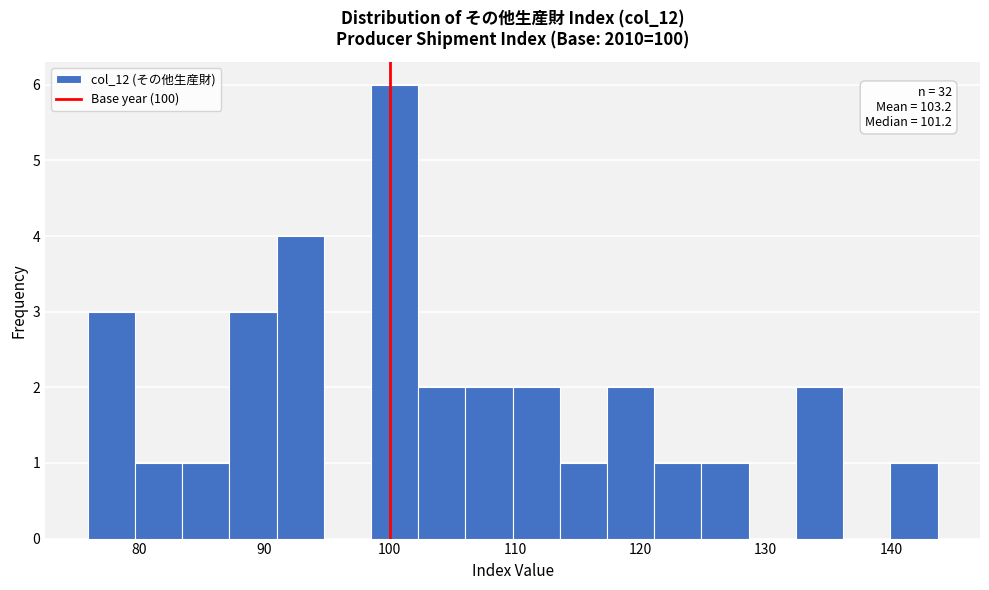

Read against the x-axis, roughly where is the centre of the tallest bar?

100